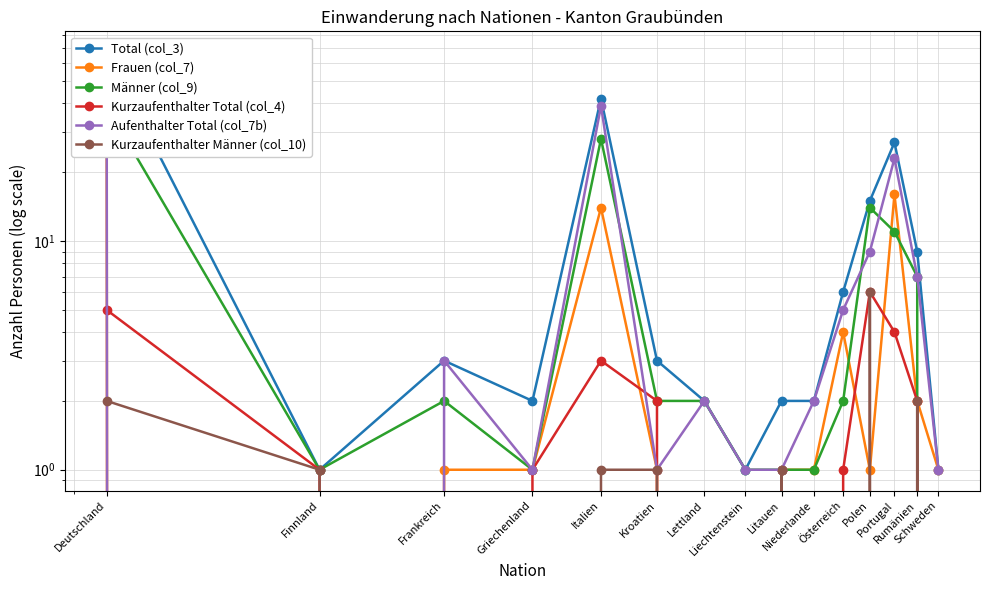

How many positive values does the Männer (col_9) series have?

14